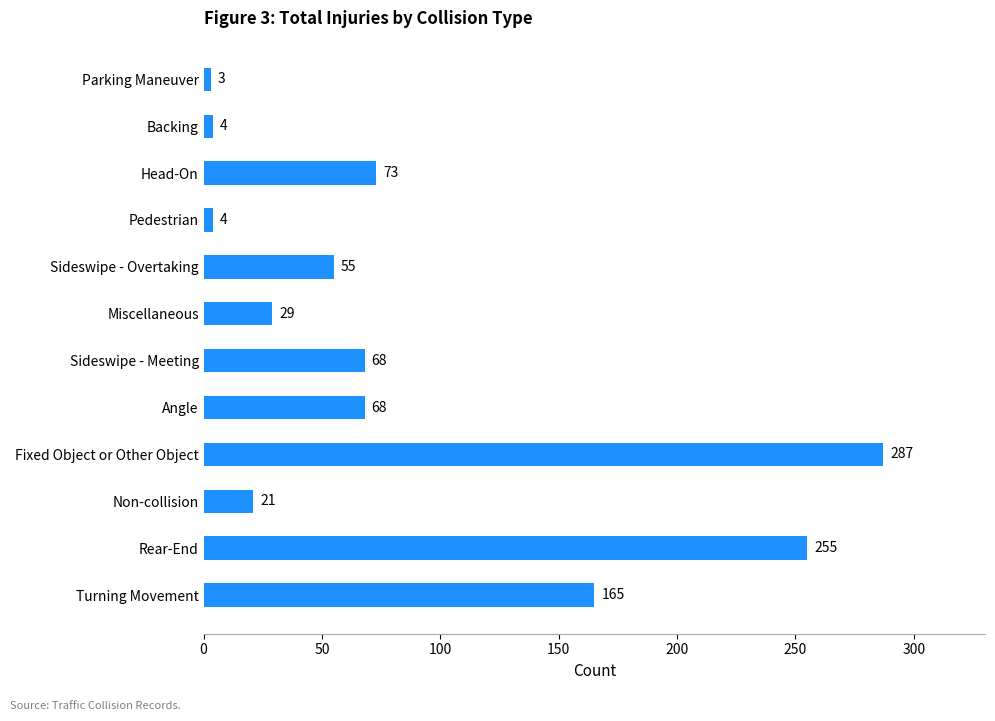

What is the difference between the maximum and minimum values?

284